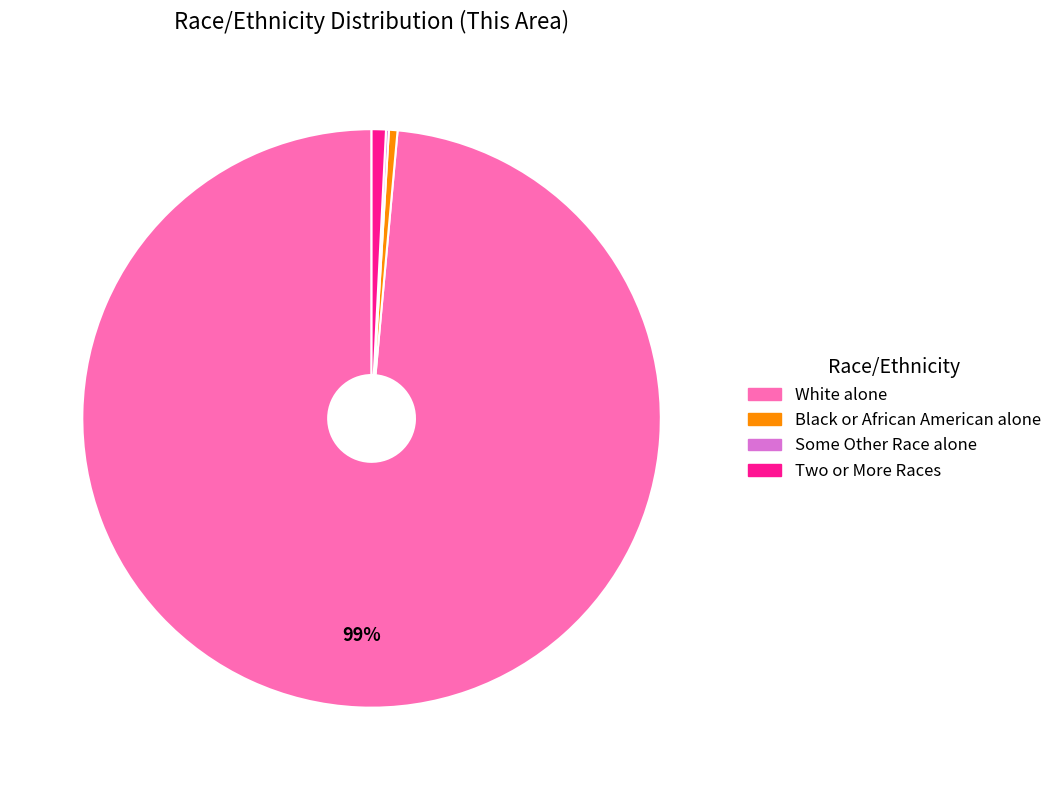

Is there any slice that represents more than half of the pie?

Yes